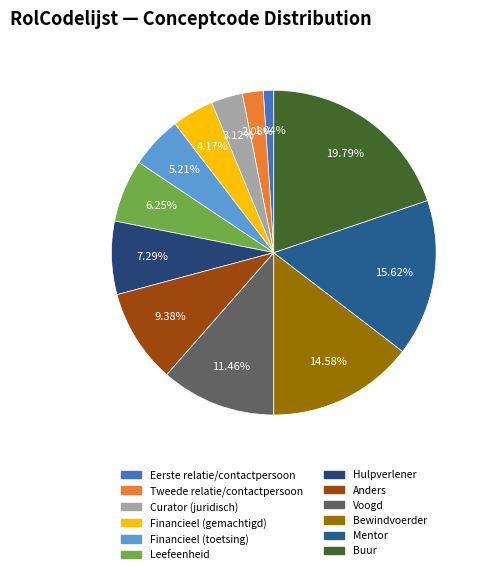

Count the number of slices in the pie.

12